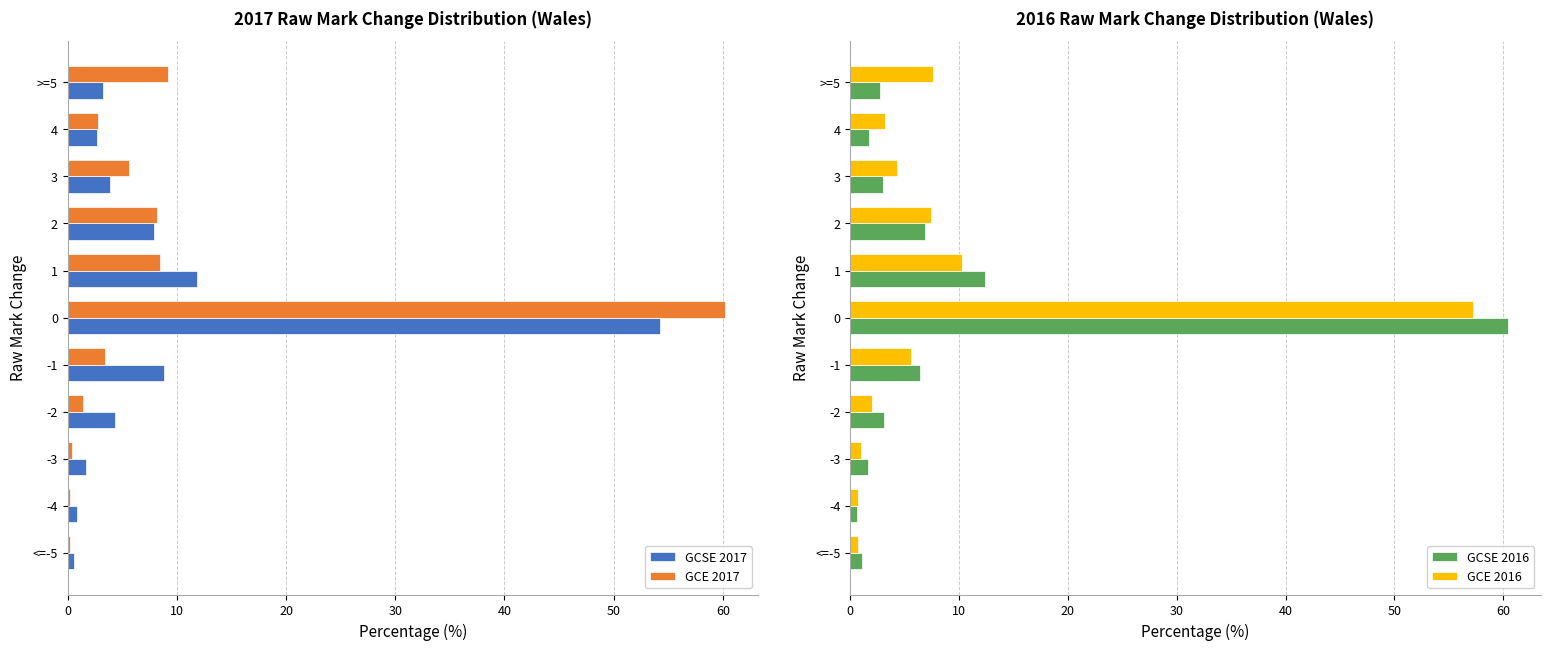

Reading left to right, list all the values displayed in this chart.

GCSE 2017: 0.6	0.9	1.7	4.3	8.8	54.2	11.8	7.9	3.9	2.7	3.2
GCE 2017: 0.2	0.2	0.4	1.4	3.4	60.2	8.5	8.2	5.6	2.8	9.2
GCSE 2016: 1.1	0.6	1.6	3.1	6.4	60.4	12.4	6.9	3.0	1.7	2.7
GCE 2016: 0.7	0.7	1.0	2.0	5.6	57.2	10.3	7.4	4.3	3.2	7.6